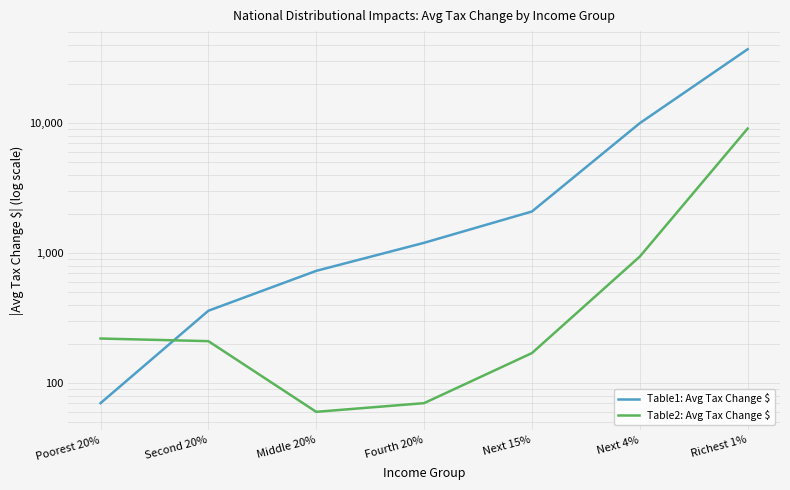

Which series has the widest spread of values?

Table1: Avg Tax Change $